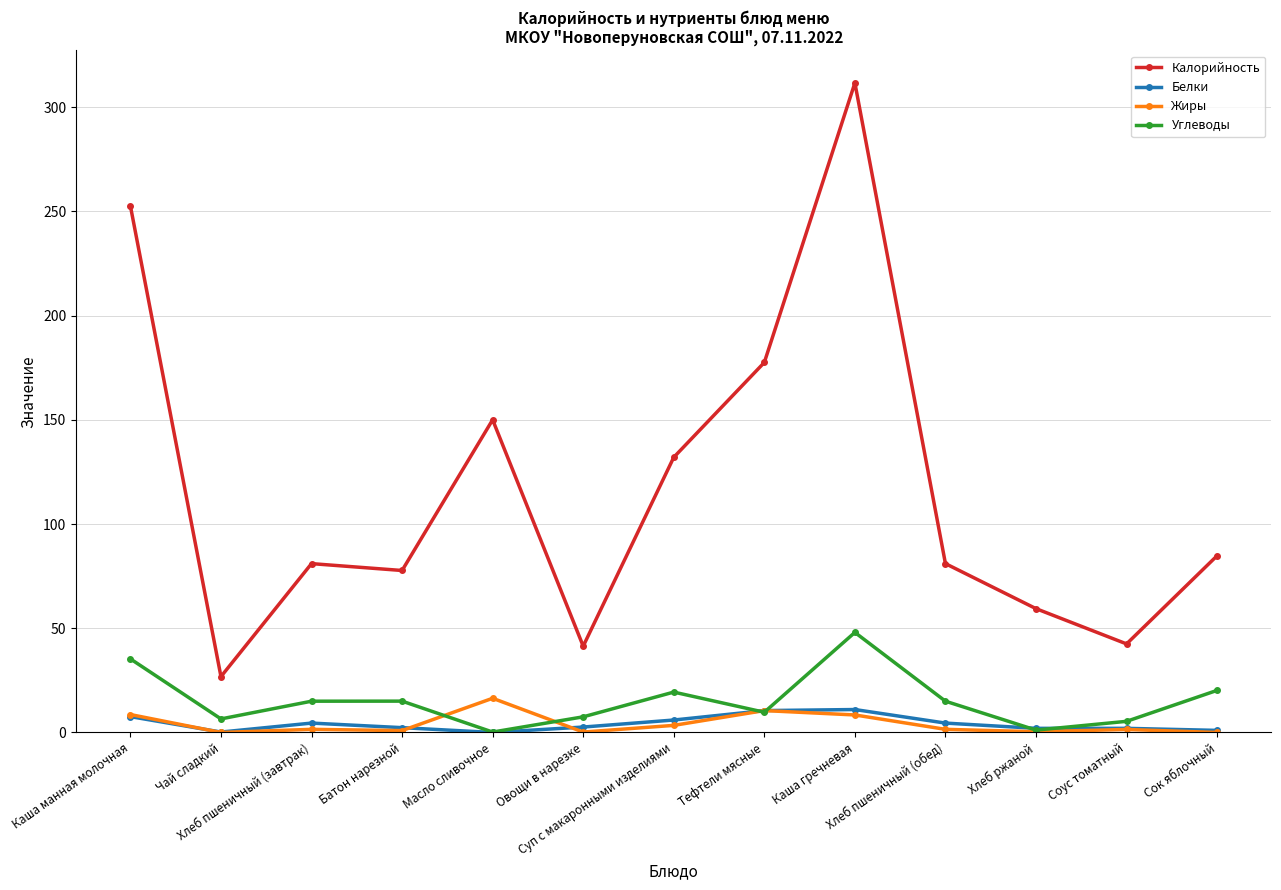

The Углеводы series shows 48.0 at Каша гречневая. True or false?

True